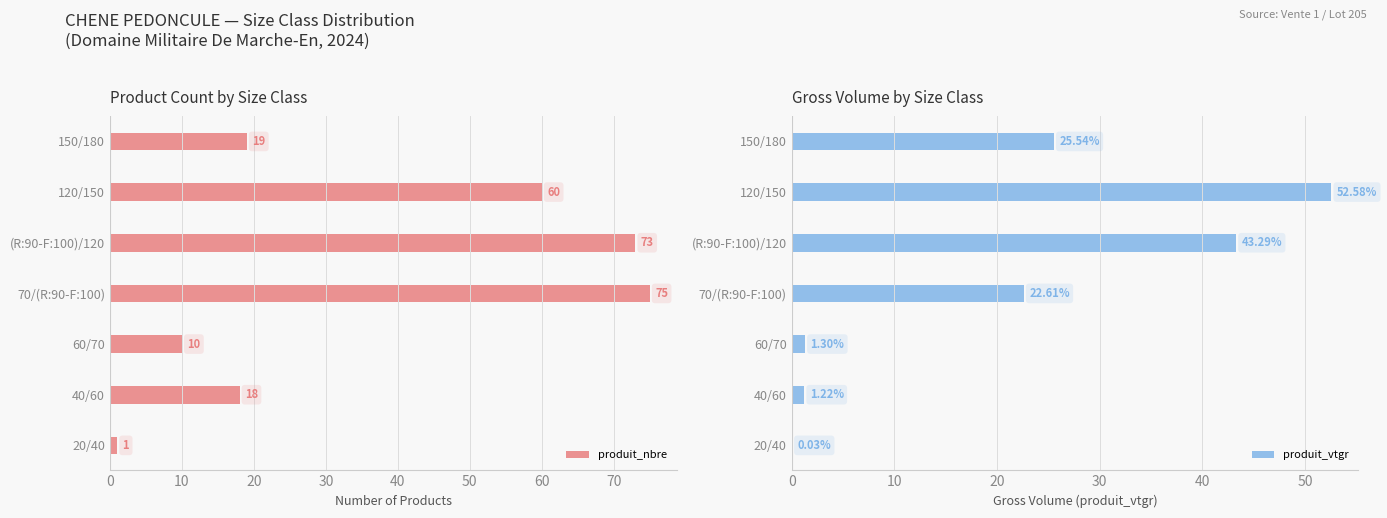

What is the maximum value for produit_nbre?

75